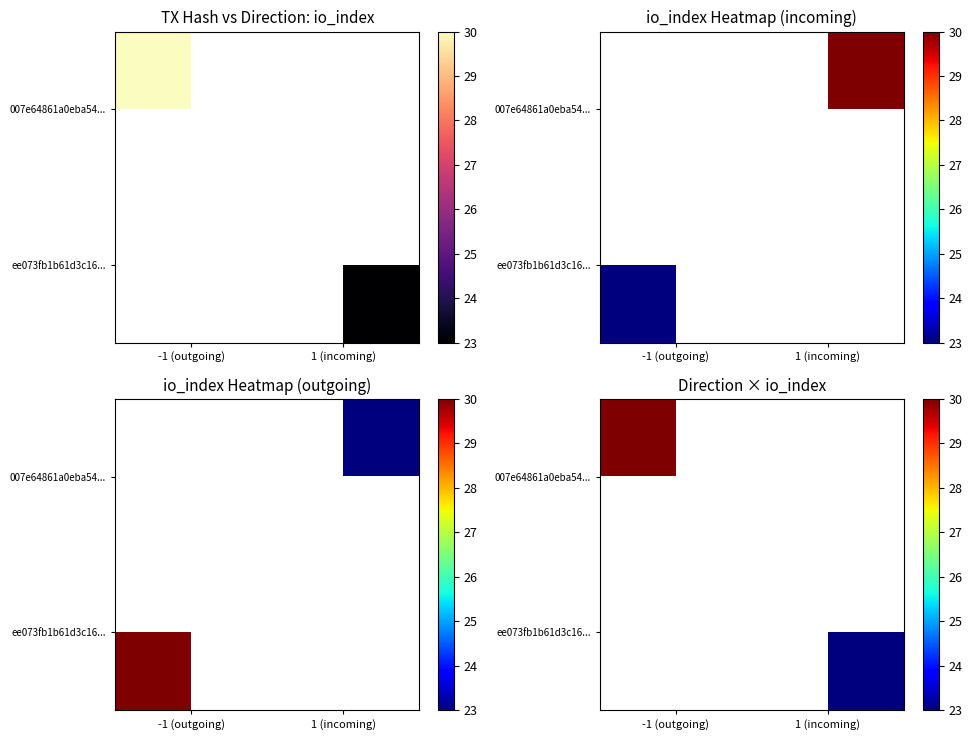

True or false: ee073fb1b61d3c16... has a value of 6.1 at 1 (incoming).

False